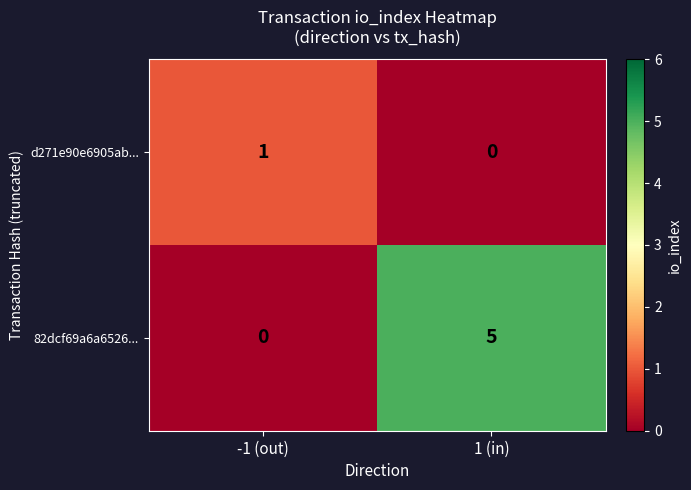

Where is 82dcf69a6a6526... nearest to the value 2?

-1 (out)